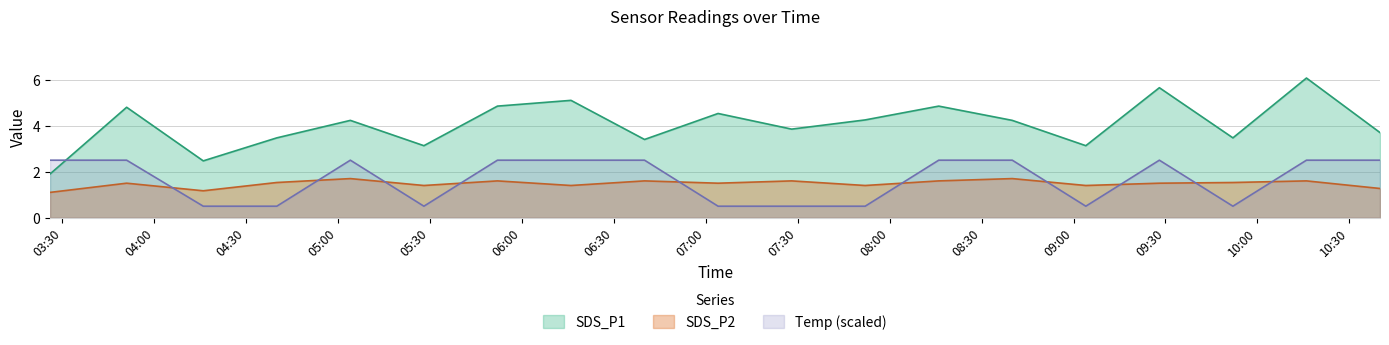

List the series in order of their peak value, lowest first.

SDS_P2, Temp (scaled), SDS_P1